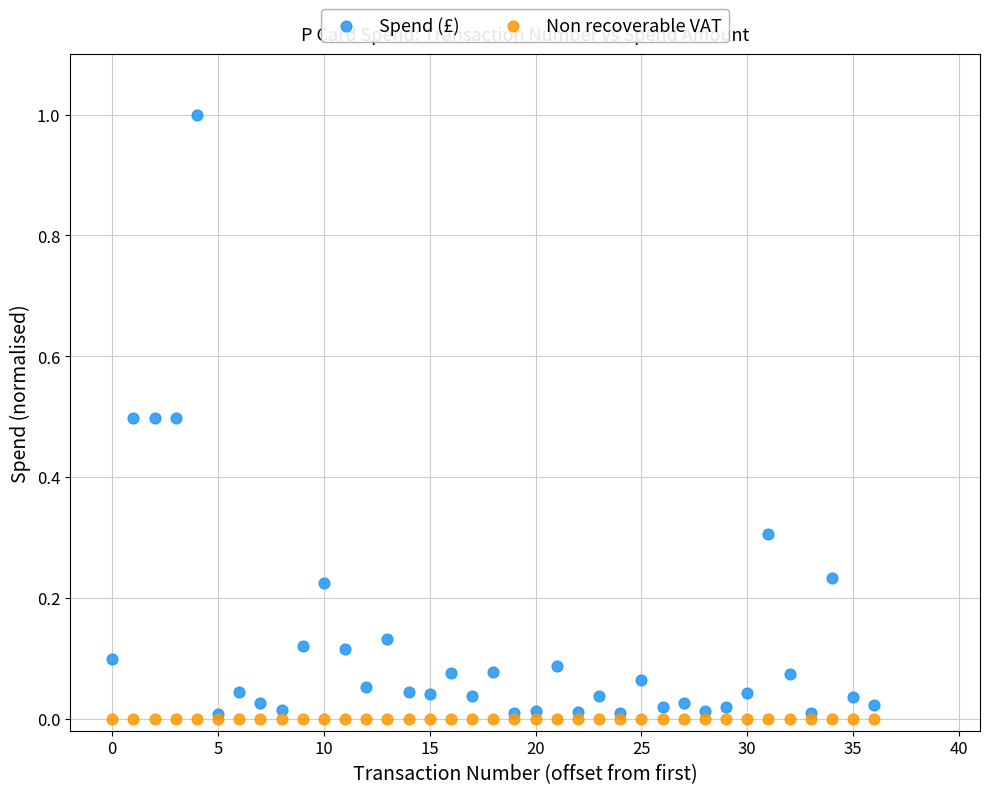

What are all the series names shown in the legend?

Spend (£), Non recoverable VAT